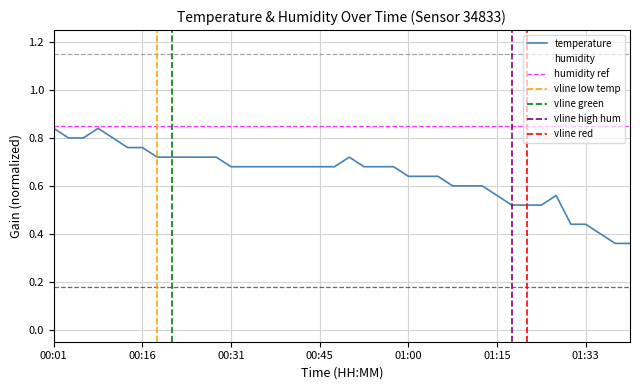

Where is humidity nearest to the value 0?

00:01